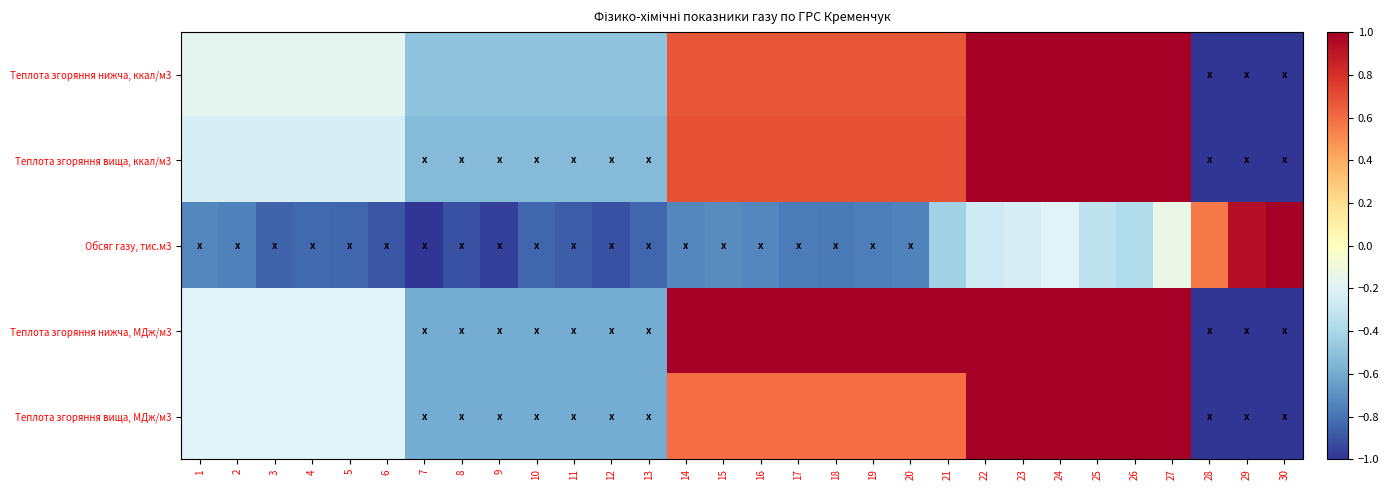

Which has a higher value, 3 or 17?

17